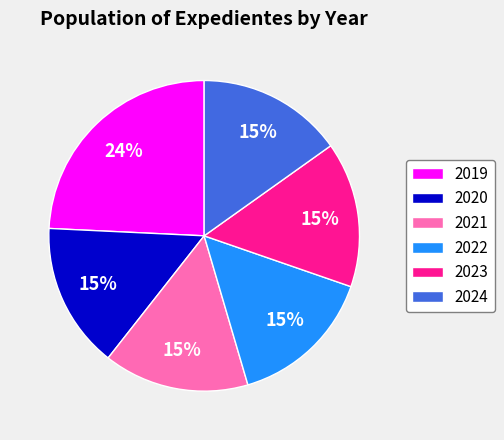

Does any single category account for the majority?

No